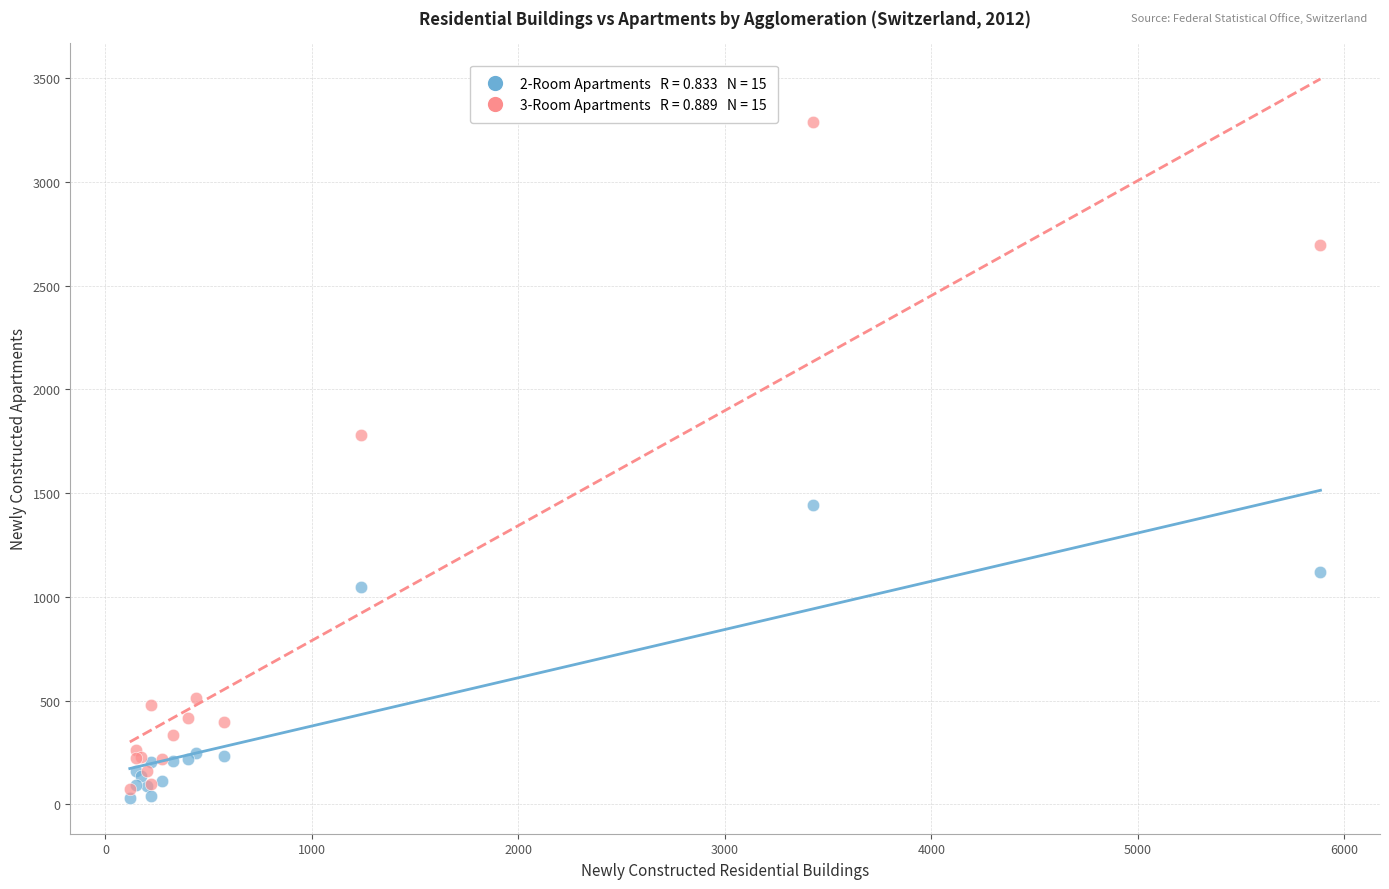

Across all series, what Y value is closest to 1659?

1780